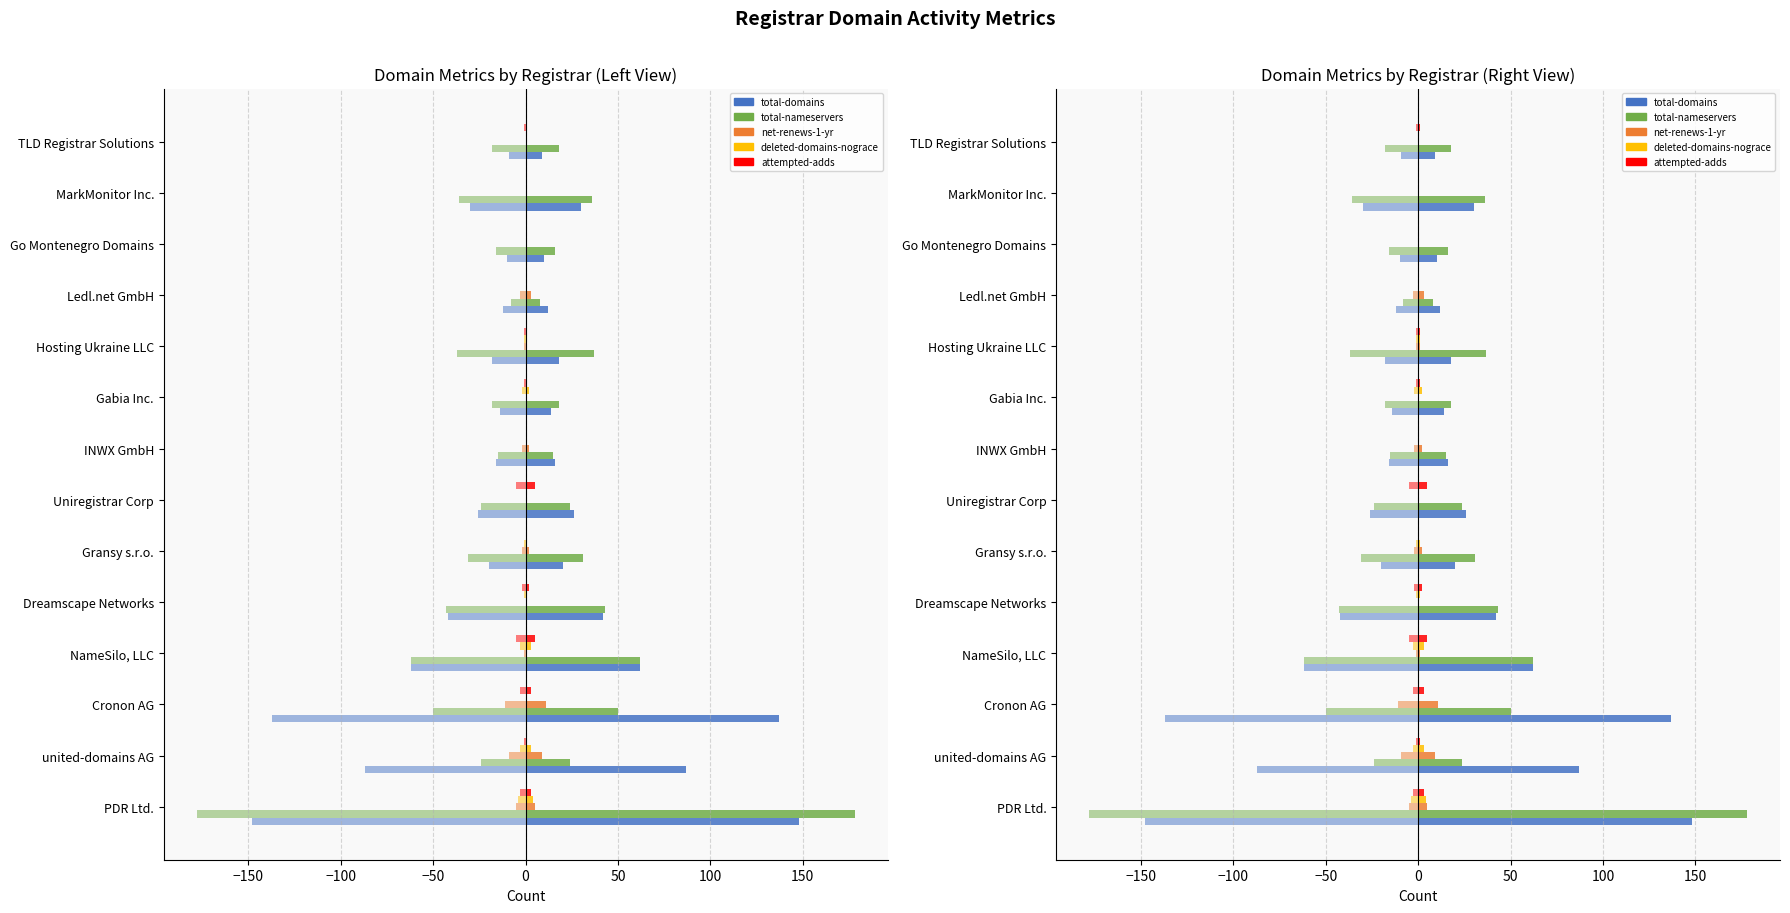

How many categories are shown in the chart?

14